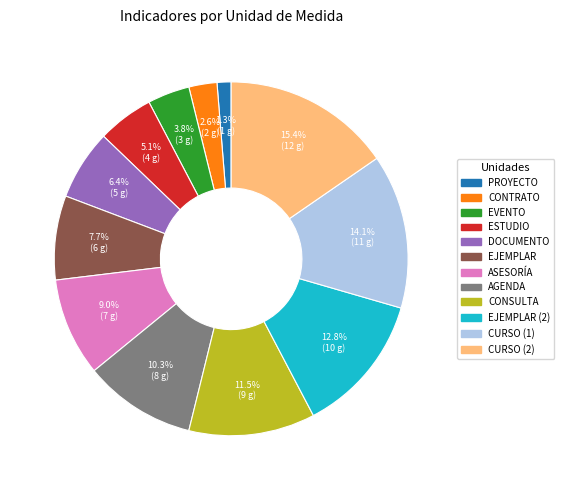

What is the largest slice in the pie chart?

CURSO (2)